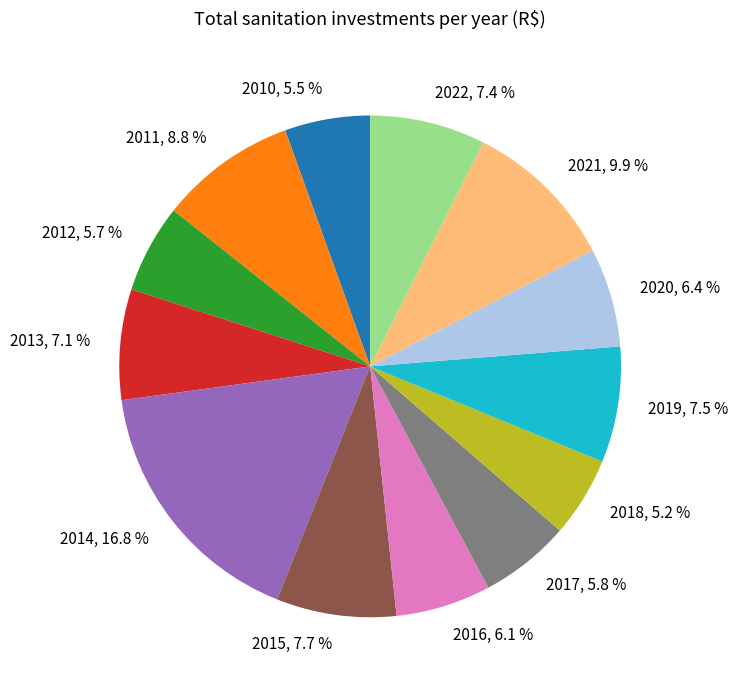

Count the number of slices in the pie.

13